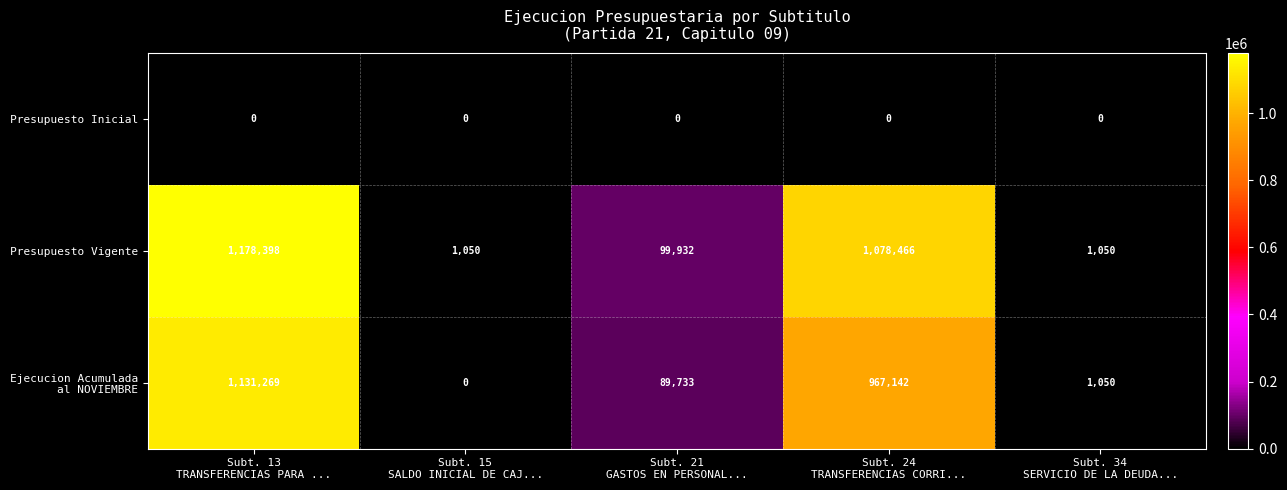

Which series has the largest range (max minus min)?

Presupuesto Vigente